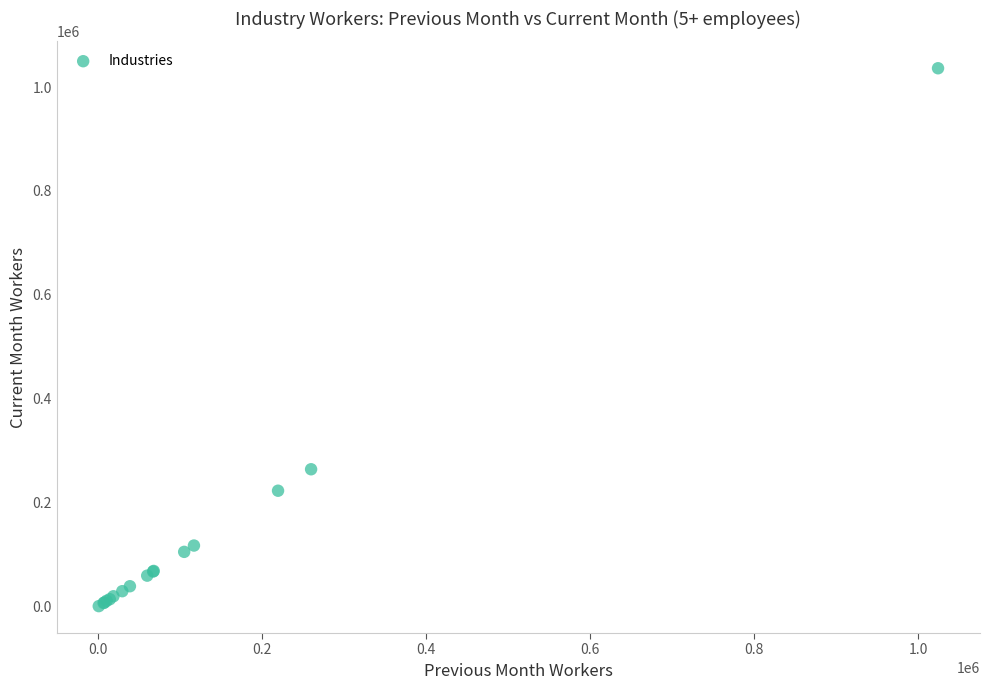

What Y value in the scatter plot is closest to 518543?

264366